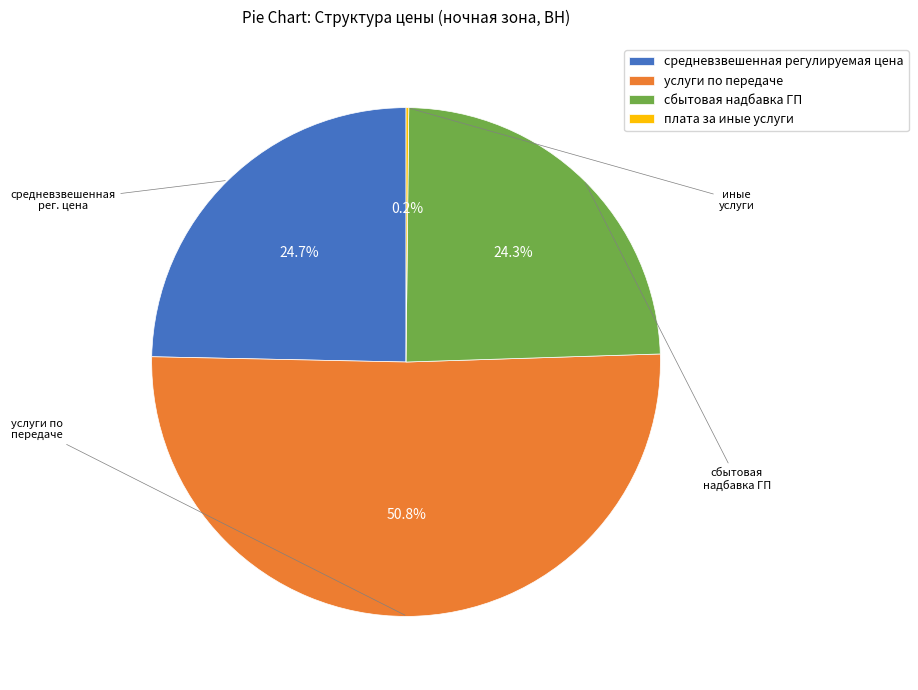

Does сбытовая надбавка ГП account for over 50% of the chart?

No